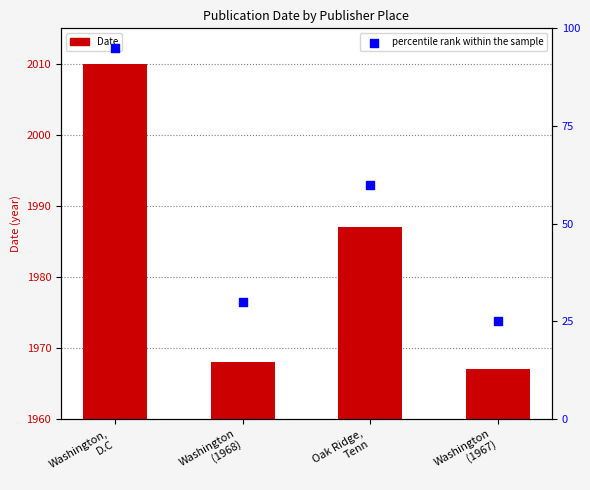

Which series has the largest Y range (max minus min)?

percentile rank within the sample